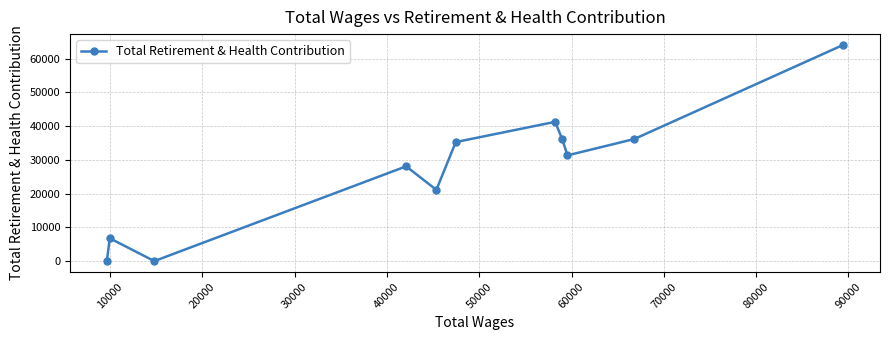

What is the difference between the maximum and minimum values?

64096